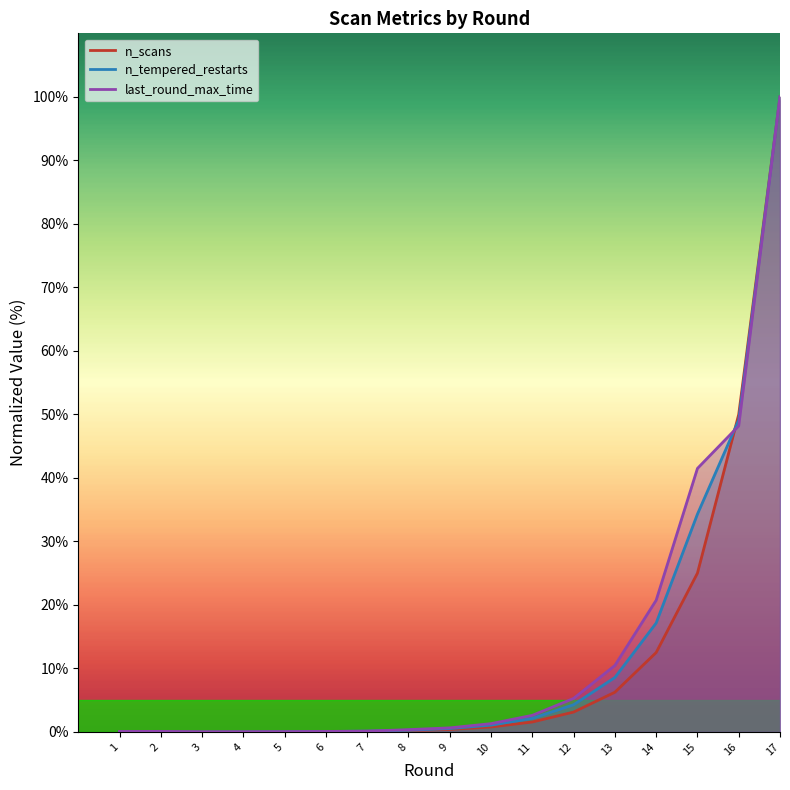

Which series ends up on top after the final intersection of n_scans and last_round_max_time?

n_scans